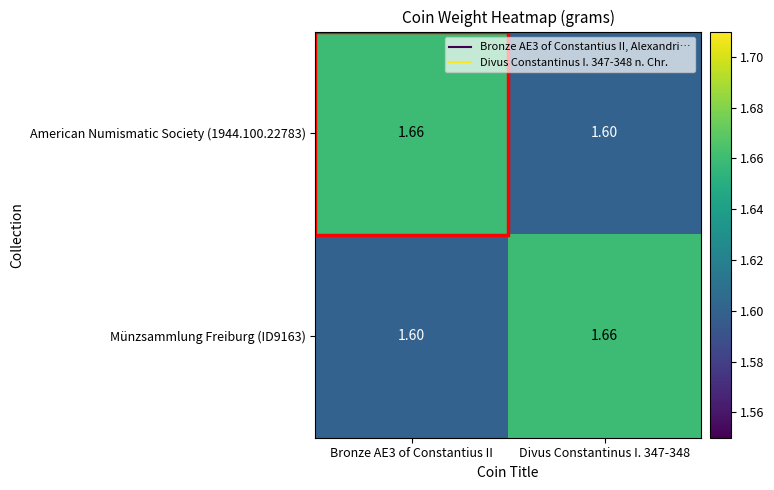

Is the value of Münzsammlung Freiburg (ID9163) at Divus Constantinus I. 347-348 greater than the value of American Numismatic Society (1944.100.22783) at Divus Constantinus I. 347-348?

Yes